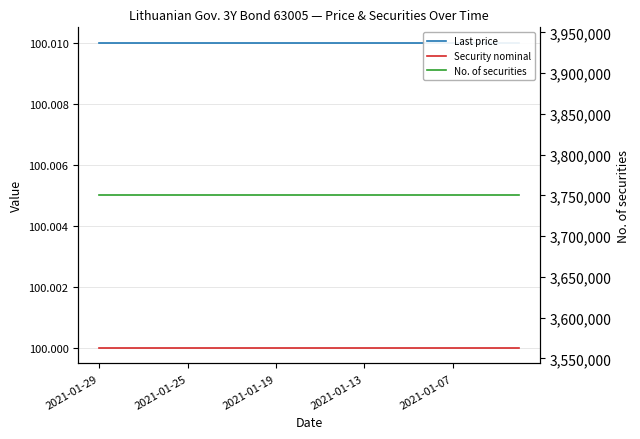

Does the chart have visible grid lines?

Yes